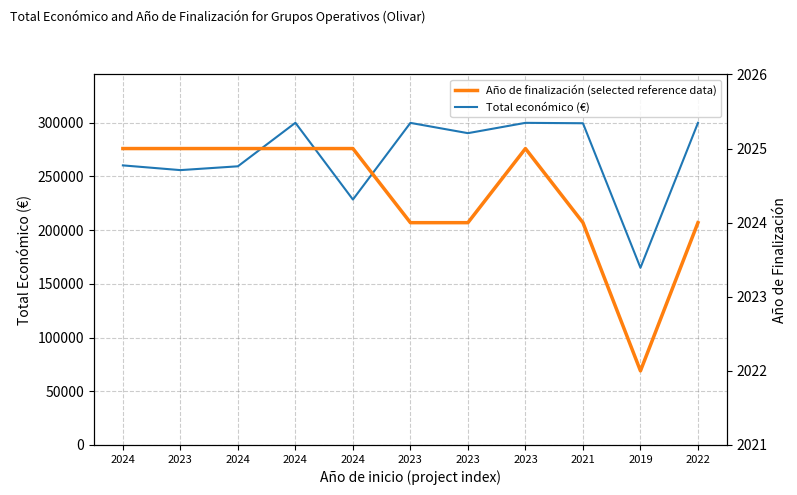

At 2022, list the series in order from largest to smallest.

Total económico (€), Año de finalización (selected reference data)